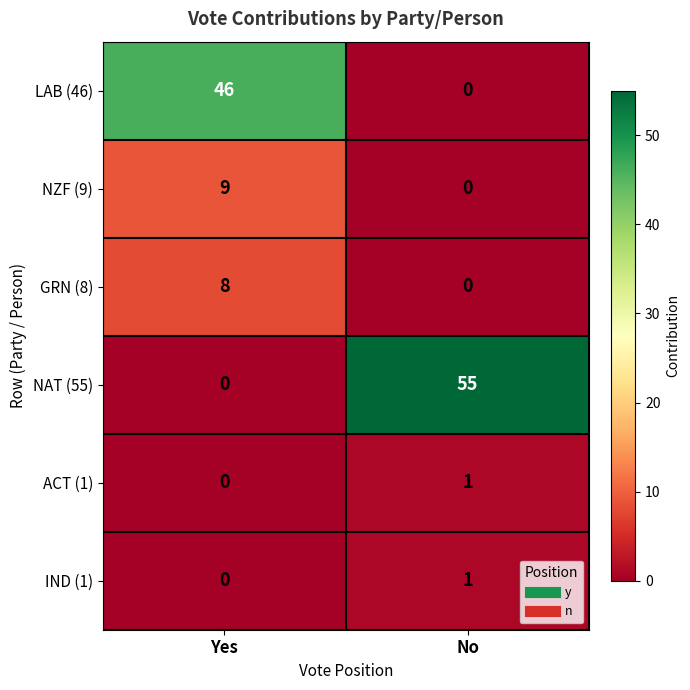

The value of ACT (1) at Yes is 0. True or false?

True